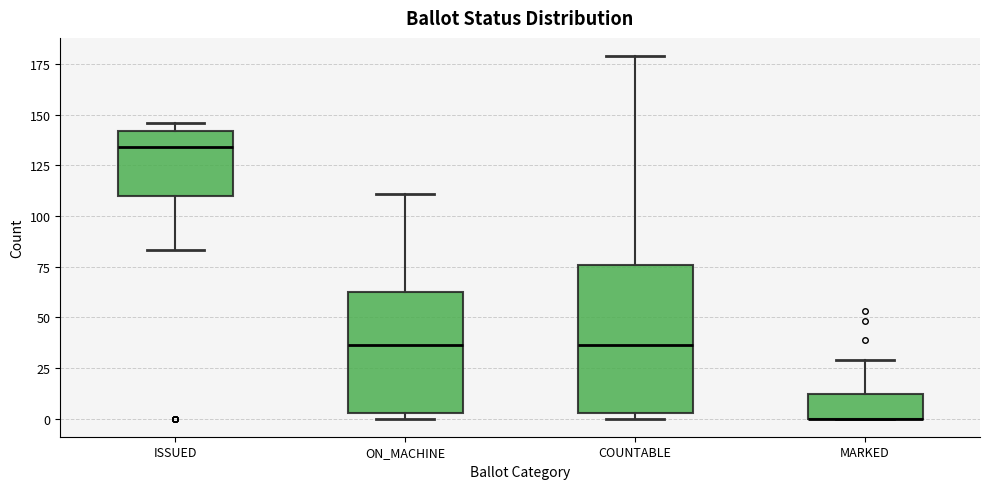

Comparing the boxes themselves (not the whiskers), which one is the tallest?

COUNTABLE